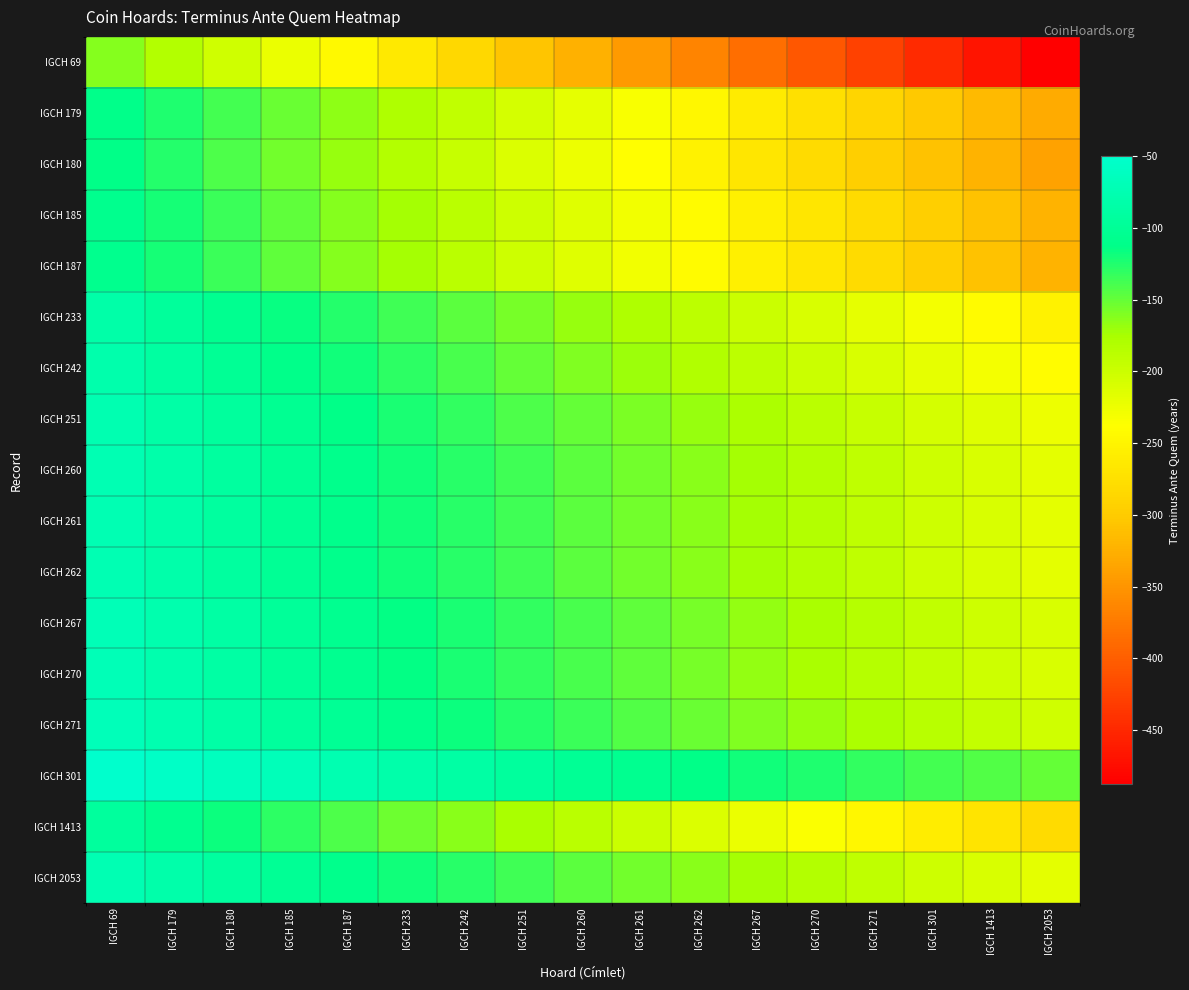

Reading left to right, what are all the values shown in this chart?

IGCH 69: IGCH 69=-162.5	IGCH 179=-182.8	IGCH 180=-203.1	IGCH 185=-223.4	IGCH 187=-243.8	IGCH 233=-264.1	IGCH 242=-284.4	IGCH 251=-304.7	IGCH 260=-325.0	IGCH 261=-345.3	IGCH 262=-365.6	IGCH 267=-385.9	IGCH 270=-406.2	IGCH 271=-426.6	IGCH 301=-446.9	IGCH 1413=-467.2	IGCH 2053=-487.5
IGCH 179: IGCH 69=-110.0	IGCH 179=-123.8	IGCH 180=-137.5	IGCH 185=-151.2	IGCH 187=-165.0	IGCH 233=-178.8	IGCH 242=-192.5	IGCH 251=-206.2	IGCH 260=-220.0	IGCH 261=-233.8	IGCH 262=-247.5	IGCH 267=-261.2	IGCH 270=-275.0	IGCH 271=-288.8	IGCH 301=-302.5	IGCH 1413=-316.2	IGCH 2053=-330.0
IGCH 180: IGCH 69=-112.5	IGCH 179=-126.6	IGCH 180=-140.6	IGCH 185=-154.7	IGCH 187=-168.8	IGCH 233=-182.8	IGCH 242=-196.9	IGCH 251=-210.9	IGCH 260=-225.0	IGCH 261=-239.1	IGCH 262=-253.1	IGCH 267=-267.2	IGCH 270=-281.2	IGCH 271=-295.3	IGCH 301=-309.4	IGCH 1413=-323.4	IGCH 2053=-337.5
IGCH 185: IGCH 69=-107.5	IGCH 179=-120.9	IGCH 180=-134.4	IGCH 185=-147.8	IGCH 187=-161.2	IGCH 233=-174.7	IGCH 242=-188.1	IGCH 251=-201.6	IGCH 260=-215.0	IGCH 261=-228.4	IGCH 262=-241.9	IGCH 267=-255.3	IGCH 270=-268.8	IGCH 271=-282.2	IGCH 301=-295.6	IGCH 1413=-309.1	IGCH 2053=-322.5
IGCH 187: IGCH 69=-107.5	IGCH 179=-120.9	IGCH 180=-134.4	IGCH 185=-147.8	IGCH 187=-161.2	IGCH 233=-174.7	IGCH 242=-188.1	IGCH 251=-201.6	IGCH 260=-215.0	IGCH 261=-228.4	IGCH 262=-241.9	IGCH 267=-255.3	IGCH 270=-268.8	IGCH 271=-282.2	IGCH 301=-295.6	IGCH 1413=-309.1	IGCH 2053=-322.5
IGCH 233: IGCH 69=-84.0	IGCH 179=-94.5	IGCH 180=-105.0	IGCH 185=-115.5	IGCH 187=-126.0	IGCH 233=-136.5	IGCH 242=-147.0	IGCH 251=-157.5	IGCH 260=-168.0	IGCH 261=-178.5	IGCH 262=-189.0	IGCH 267=-199.5	IGCH 270=-210.0	IGCH 271=-220.5	IGCH 301=-231.0	IGCH 1413=-241.5	IGCH 2053=-252.0
IGCH 242: IGCH 69=-80.0	IGCH 179=-90.0	IGCH 180=-100.0	IGCH 185=-110.0	IGCH 187=-120.0	IGCH 233=-130.0	IGCH 242=-140.0	IGCH 251=-150.0	IGCH 260=-160.0	IGCH 261=-170.0	IGCH 262=-180.0	IGCH 267=-190.0	IGCH 270=-200.0	IGCH 271=-210.0	IGCH 301=-220.0	IGCH 1413=-230.0	IGCH 2053=-240.0
IGCH 251: IGCH 69=-75.0	IGCH 179=-84.4	IGCH 180=-93.8	IGCH 185=-103.1	IGCH 187=-112.5	IGCH 233=-121.9	IGCH 242=-131.2	IGCH 251=-140.6	IGCH 260=-150.0	IGCH 261=-159.4	IGCH 262=-168.8	IGCH 267=-178.1	IGCH 270=-187.5	IGCH 271=-196.9	IGCH 301=-206.2	IGCH 1413=-215.6	IGCH 2053=-225.0
IGCH 260: IGCH 69=-73.0	IGCH 179=-82.1	IGCH 180=-91.2	IGCH 185=-100.4	IGCH 187=-109.5	IGCH 233=-118.6	IGCH 242=-127.8	IGCH 251=-136.9	IGCH 260=-146.0	IGCH 261=-155.1	IGCH 262=-164.2	IGCH 267=-173.4	IGCH 270=-182.5	IGCH 271=-191.6	IGCH 301=-200.8	IGCH 1413=-209.9	IGCH 2053=-219.0
IGCH 261: IGCH 69=-73.0	IGCH 179=-82.1	IGCH 180=-91.2	IGCH 185=-100.4	IGCH 187=-109.5	IGCH 233=-118.6	IGCH 242=-127.8	IGCH 251=-136.9	IGCH 260=-146.0	IGCH 261=-155.1	IGCH 262=-164.2	IGCH 267=-173.4	IGCH 270=-182.5	IGCH 271=-191.6	IGCH 301=-200.8	IGCH 1413=-209.9	IGCH 2053=-219.0
IGCH 262: IGCH 69=-73.0	IGCH 179=-82.1	IGCH 180=-91.2	IGCH 185=-100.4	IGCH 187=-109.5	IGCH 233=-118.6	IGCH 242=-127.8	IGCH 251=-136.9	IGCH 260=-146.0	IGCH 261=-155.1	IGCH 262=-164.2	IGCH 267=-173.4	IGCH 270=-182.5	IGCH 271=-191.6	IGCH 301=-200.8	IGCH 1413=-209.9	IGCH 2053=-219.0
IGCH 267: IGCH 69=-70.0	IGCH 179=-78.8	IGCH 180=-87.5	IGCH 185=-96.2	IGCH 187=-105.0	IGCH 233=-113.8	IGCH 242=-122.5	IGCH 251=-131.2	IGCH 260=-140.0	IGCH 261=-148.8	IGCH 262=-157.5	IGCH 267=-166.2	IGCH 270=-175.0	IGCH 271=-183.8	IGCH 301=-192.5	IGCH 1413=-201.2	IGCH 2053=-210.0
IGCH 270: IGCH 69=-70.0	IGCH 179=-78.8	IGCH 180=-87.5	IGCH 185=-96.2	IGCH 187=-105.0	IGCH 233=-113.8	IGCH 242=-122.5	IGCH 251=-131.2	IGCH 260=-140.0	IGCH 261=-148.8	IGCH 262=-157.5	IGCH 267=-166.2	IGCH 270=-175.0	IGCH 271=-183.8	IGCH 301=-192.5	IGCH 1413=-201.2	IGCH 2053=-210.0
IGCH 271: IGCH 69=-67.5	IGCH 179=-75.9	IGCH 180=-84.4	IGCH 185=-92.8	IGCH 187=-101.2	IGCH 233=-109.7	IGCH 242=-118.1	IGCH 251=-126.6	IGCH 260=-135.0	IGCH 261=-143.4	IGCH 262=-151.9	IGCH 267=-160.3	IGCH 270=-168.8	IGCH 271=-177.2	IGCH 301=-185.6	IGCH 1413=-194.1	IGCH 2053=-202.5
IGCH 301: IGCH 69=-50.0	IGCH 179=-56.2	IGCH 180=-62.5	IGCH 185=-68.8	IGCH 187=-75.0	IGCH 233=-81.2	IGCH 242=-87.5	IGCH 251=-93.8	IGCH 260=-100.0	IGCH 261=-106.2	IGCH 262=-112.5	IGCH 267=-118.8	IGCH 270=-125.0	IGCH 271=-131.2	IGCH 301=-137.5	IGCH 1413=-143.8	IGCH 2053=-150.0
IGCH 1413: IGCH 69=-94.0	IGCH 179=-105.8	IGCH 180=-117.5	IGCH 185=-129.2	IGCH 187=-141.0	IGCH 233=-152.8	IGCH 242=-164.5	IGCH 251=-176.2	IGCH 260=-188.0	IGCH 261=-199.8	IGCH 262=-211.5	IGCH 267=-223.2	IGCH 270=-235.0	IGCH 271=-246.8	IGCH 301=-258.5	IGCH 1413=-270.2	IGCH 2053=-282.0
IGCH 2053: IGCH 69=-73.0	IGCH 179=-82.1	IGCH 180=-91.2	IGCH 185=-100.4	IGCH 187=-109.5	IGCH 233=-118.6	IGCH 242=-127.8	IGCH 251=-136.9	IGCH 260=-146.0	IGCH 261=-155.1	IGCH 262=-164.2	IGCH 267=-173.4	IGCH 270=-182.5	IGCH 271=-191.6	IGCH 301=-200.8	IGCH 1413=-209.9	IGCH 2053=-219.0